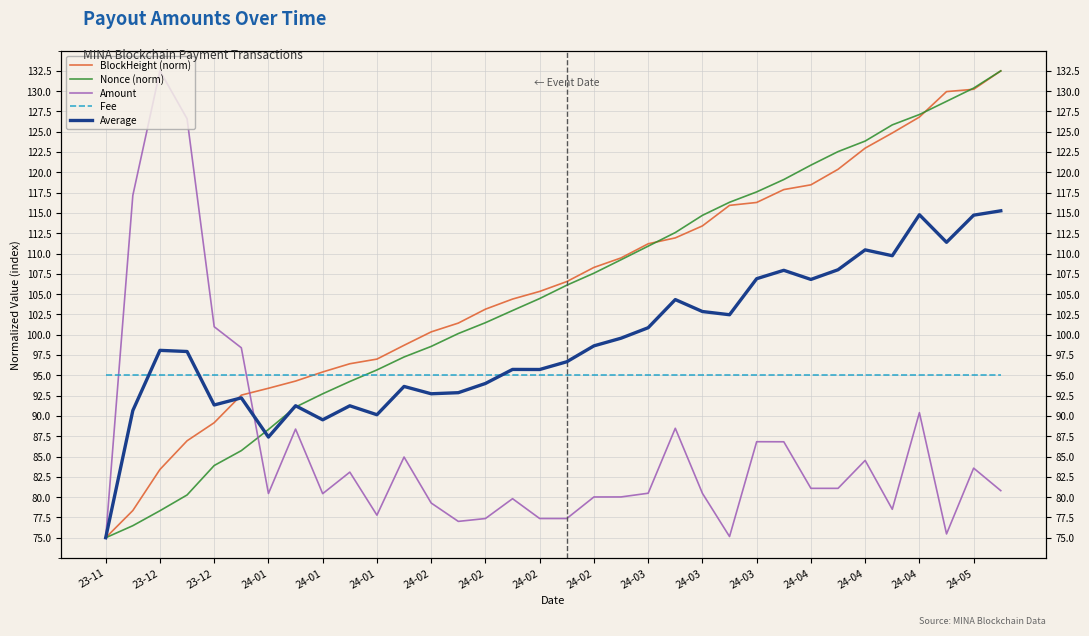

After their last crossing, which series has the higher values: Amount or Average?

Average